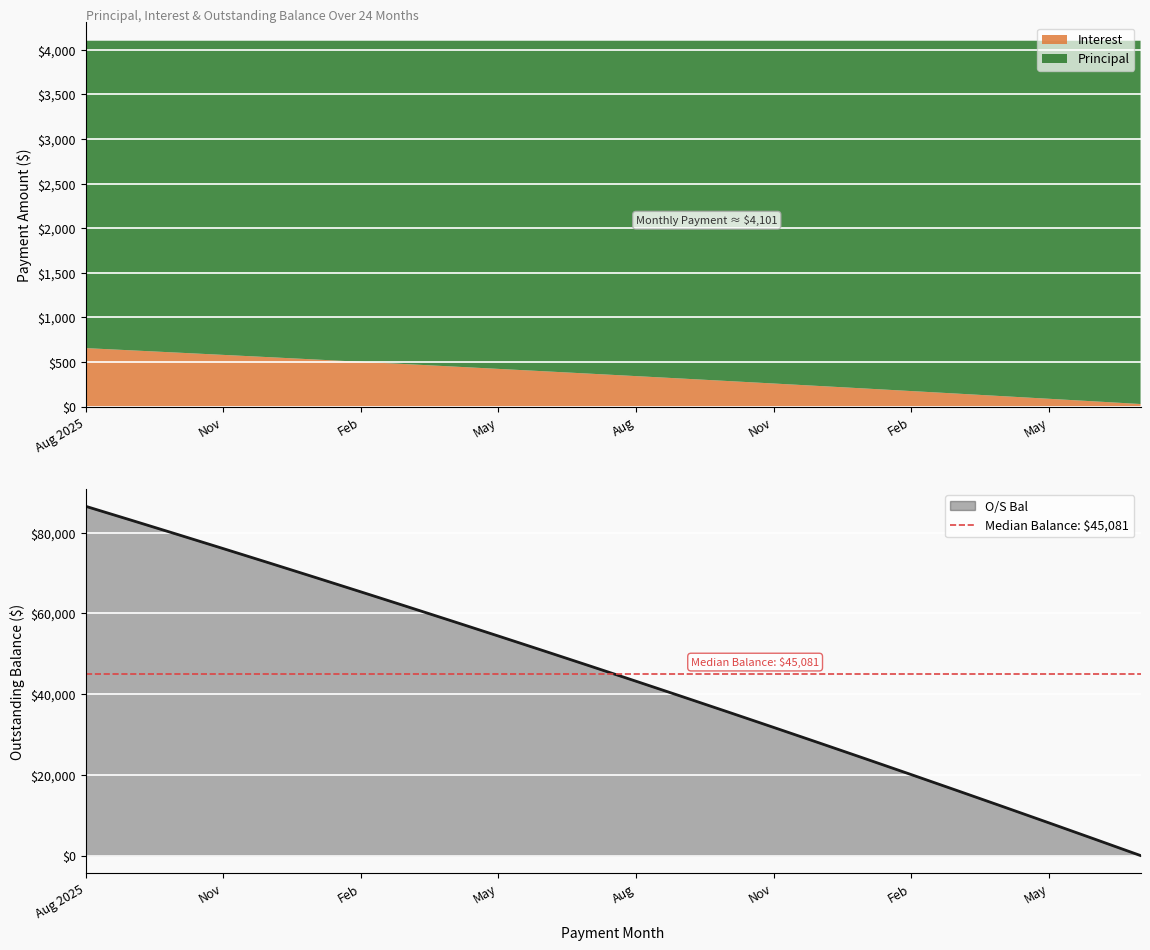

Reading right to left, extract all data points from this chart.

O/S Bal: 0.0	4071.6	8113.8	12126.7	16110.5	20065.5	23991.9	27889.8	31759.5	35601.3	39415.2	43201.5	46960.4	50692.0	54396.7	58074.6	61725.8	65350.6	68949.1	72521.7	76068.3	79589.3	83084.8	86554.9
Interest: 29.7	59.2	88.4	117.5	146.3	174.9	203.4	231.6	259.6	287.4	315.0	342.4	369.6	396.6	423.5	450.1	476.5	502.8	528.8	554.7	580.3	605.8	631.1	656.2
Principal: 4071.6	4042.1	4012.9	3983.8	3955.0	3926.4	3897.9	3869.7	3841.7	3813.9	3786.3	3758.9	3731.7	3704.7	3677.9	3651.2	3624.8	3598.6	3572.5	3546.6	3521.0	3495.5	3470.2	3445.1